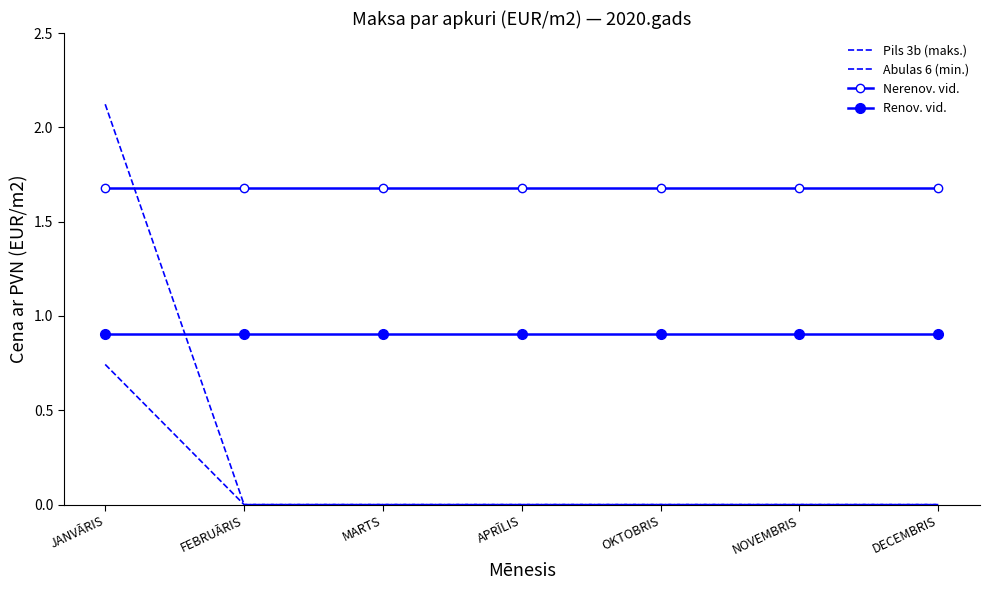

How many positive values does the Pils 3b (maks.) series have?

1